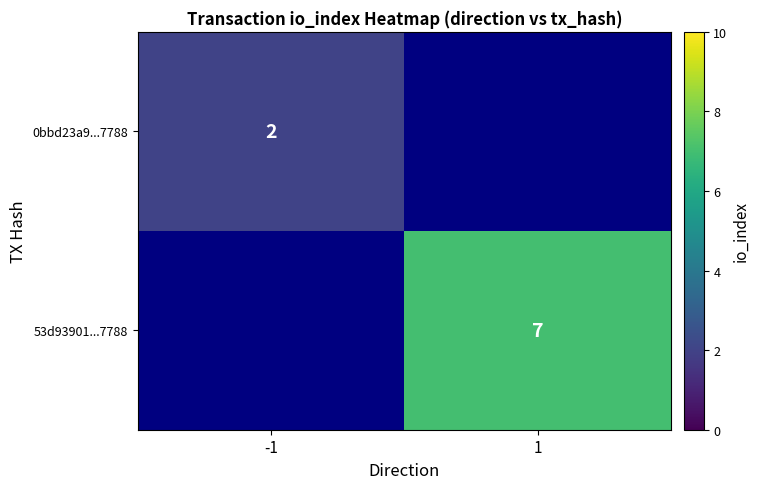

The value of 53d93901...7788 at 1 is 7. True or false?

True